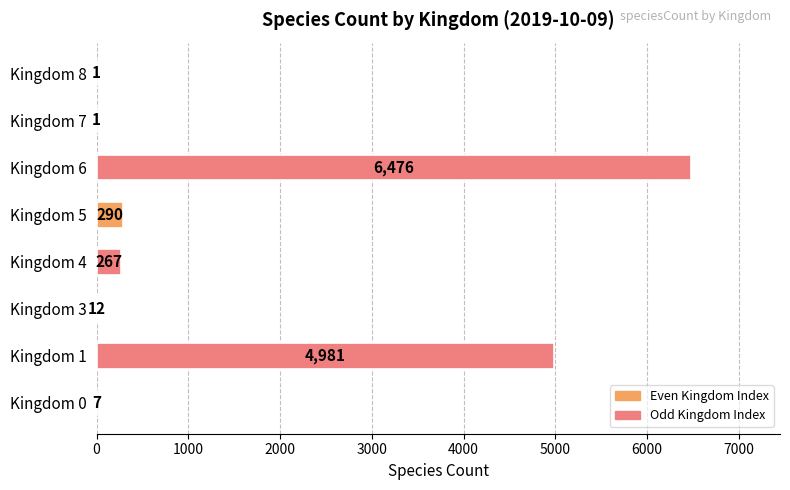

Reading bottom to top, extract all data points from this chart.

Kingdom 0=7	Kingdom 1=4981	Kingdom 3=12	Kingdom 4=267	Kingdom 5=290	Kingdom 6=6476	Kingdom 7=1	Kingdom 8=1